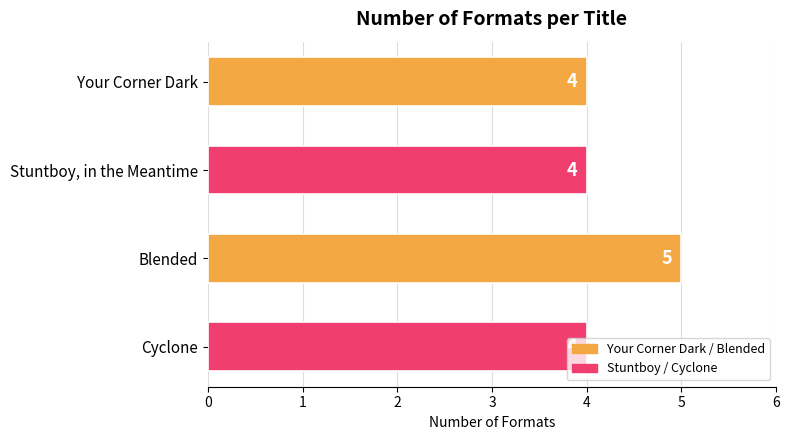

What is the difference between the maximum and minimum values?

1